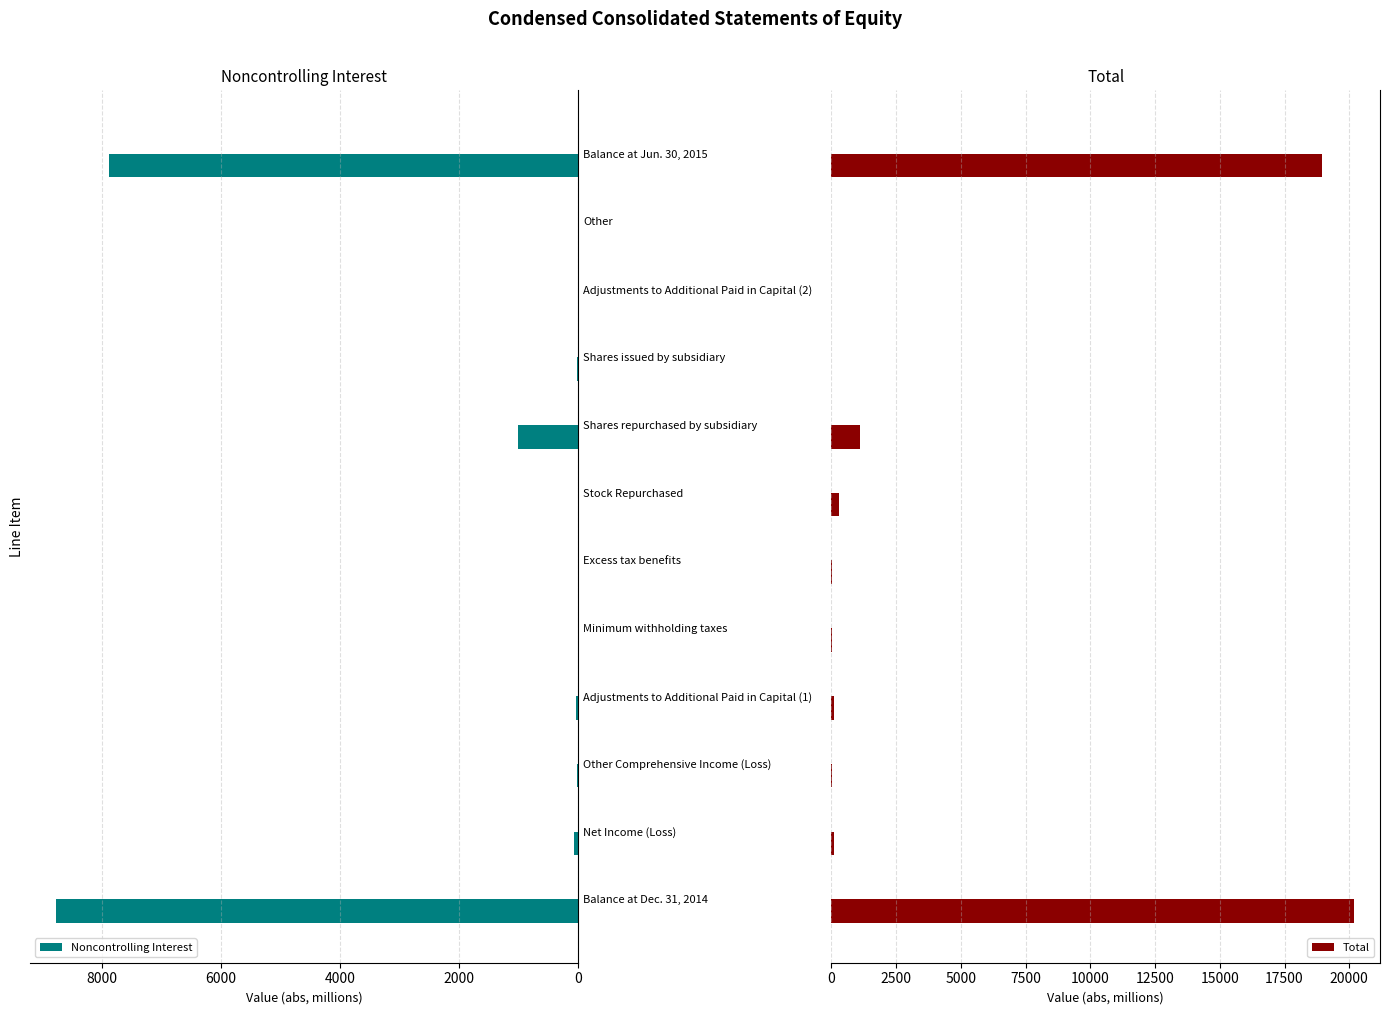

What is the sum of all Total values?

40826